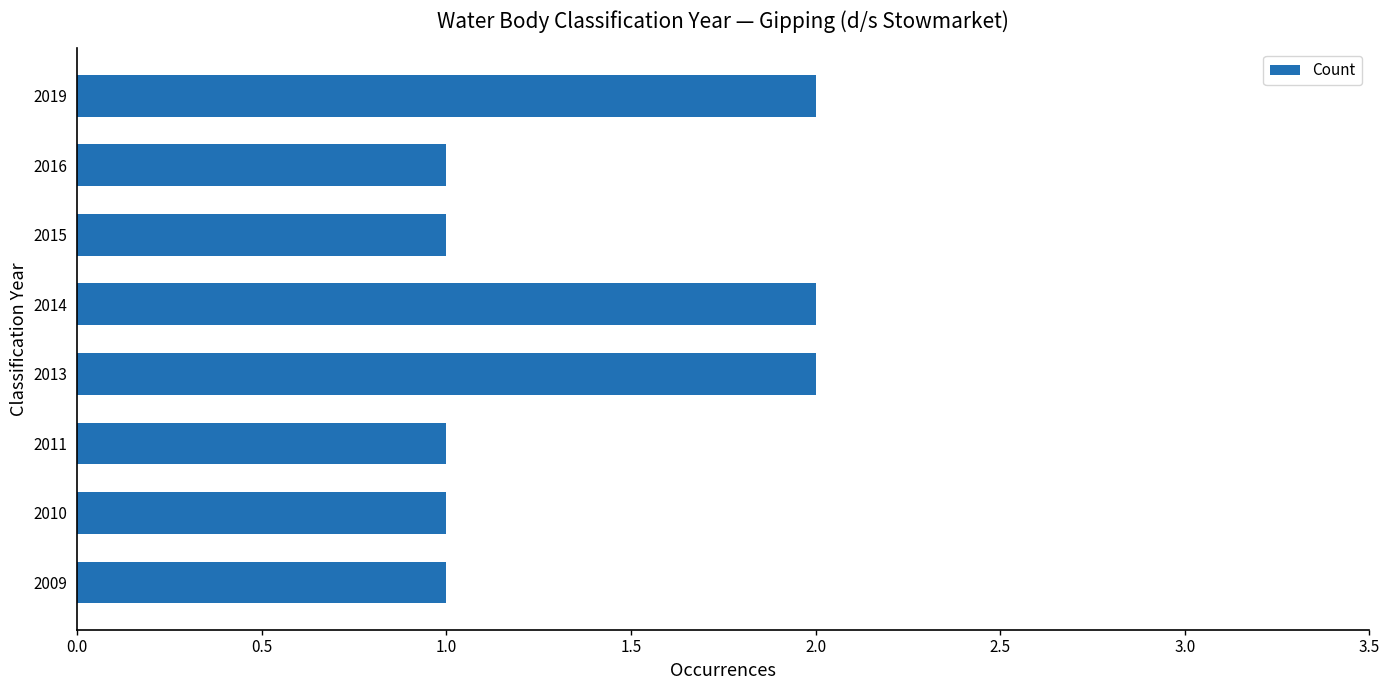

Does the chart contain any negative values?

No